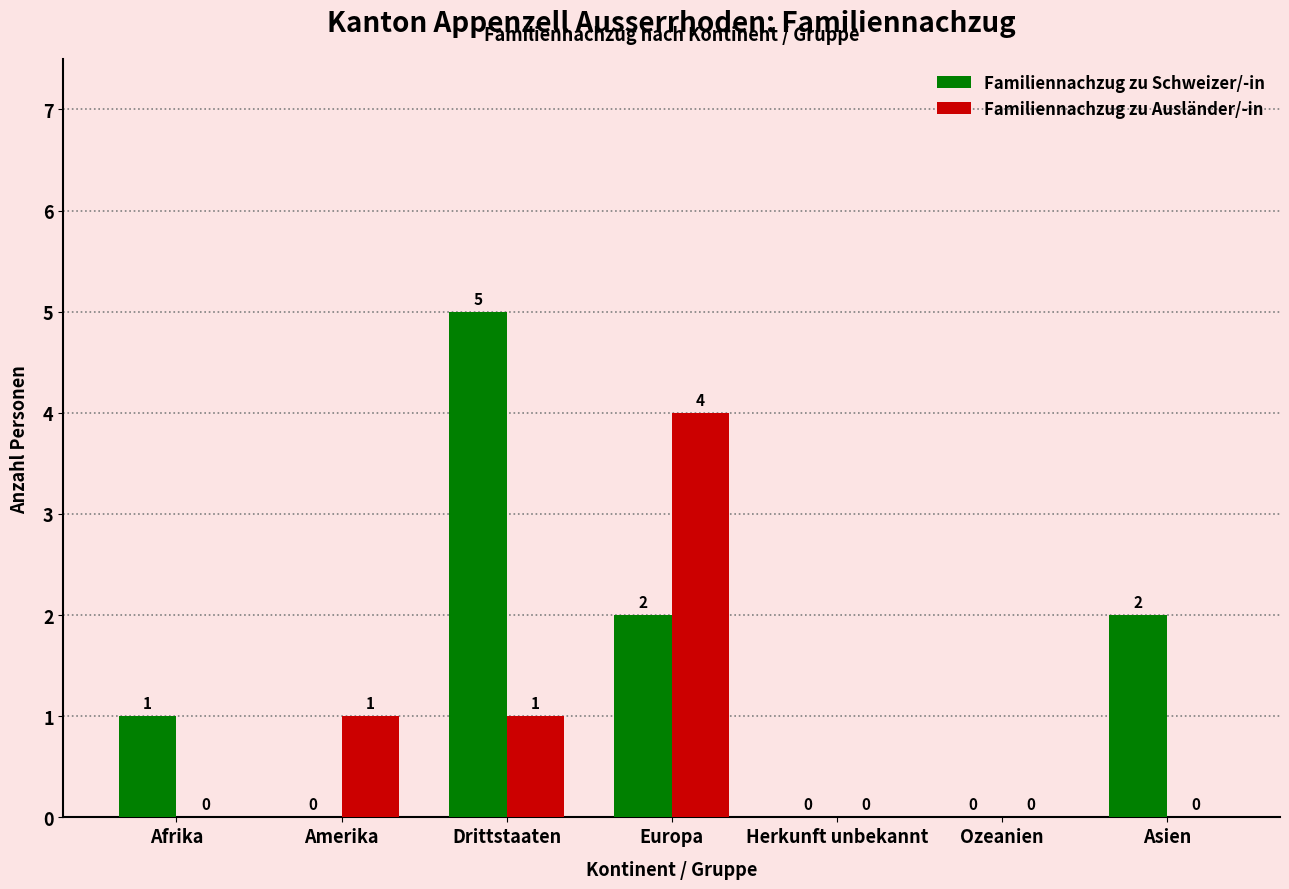

Between Europa and Ozeanien, which series saw the biggest shift?

Familiennachzug zu Ausländer/-in